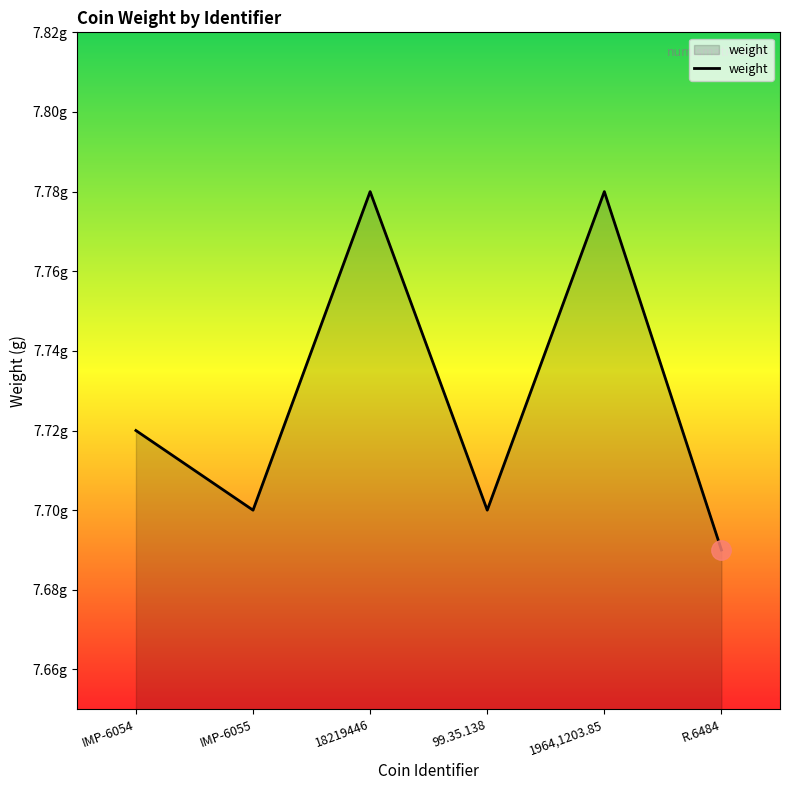

Does the chart display data point markers on the line(s)?

No